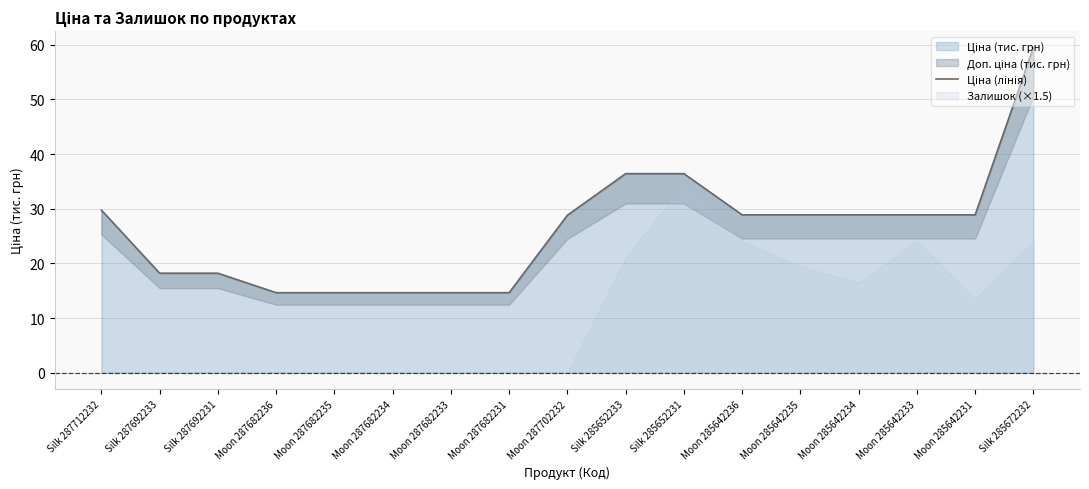

What is the approximate value at Silk 287692233?

18.2